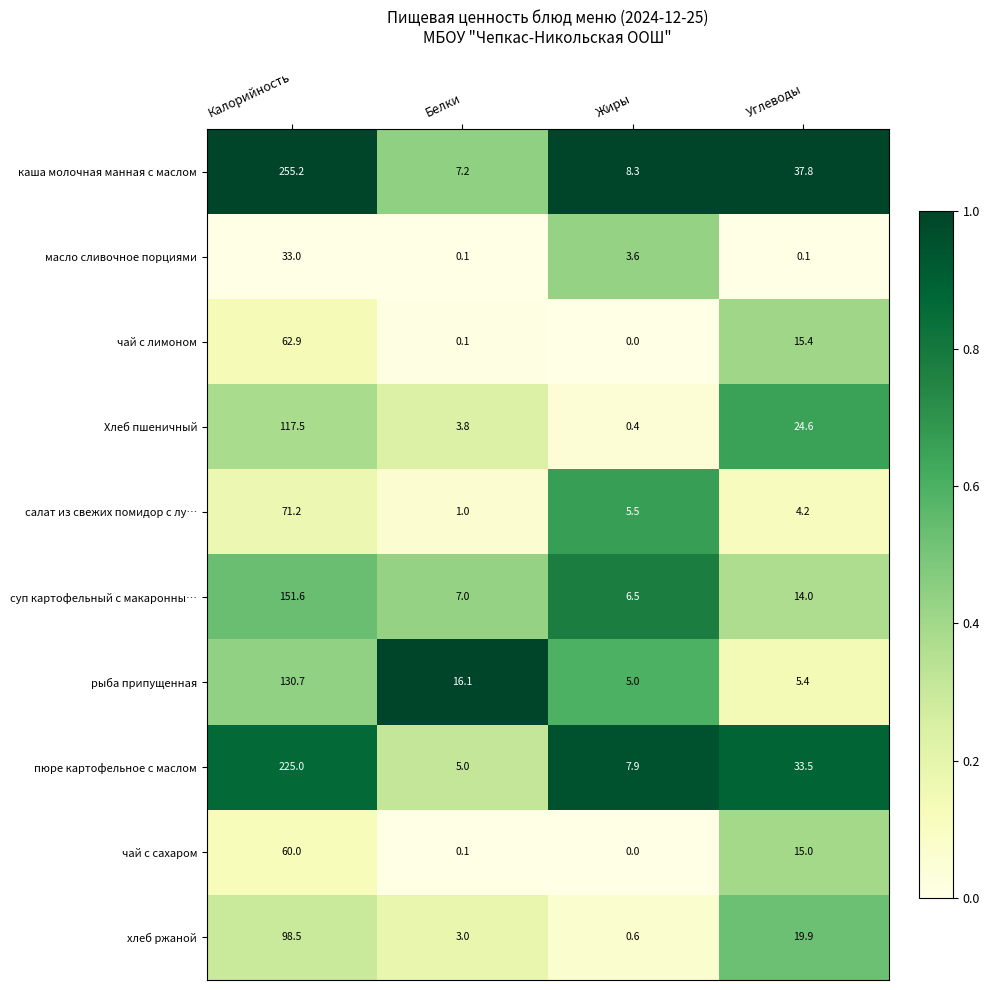

What is the minimum value for каша молочная манная с маслом?

7.2